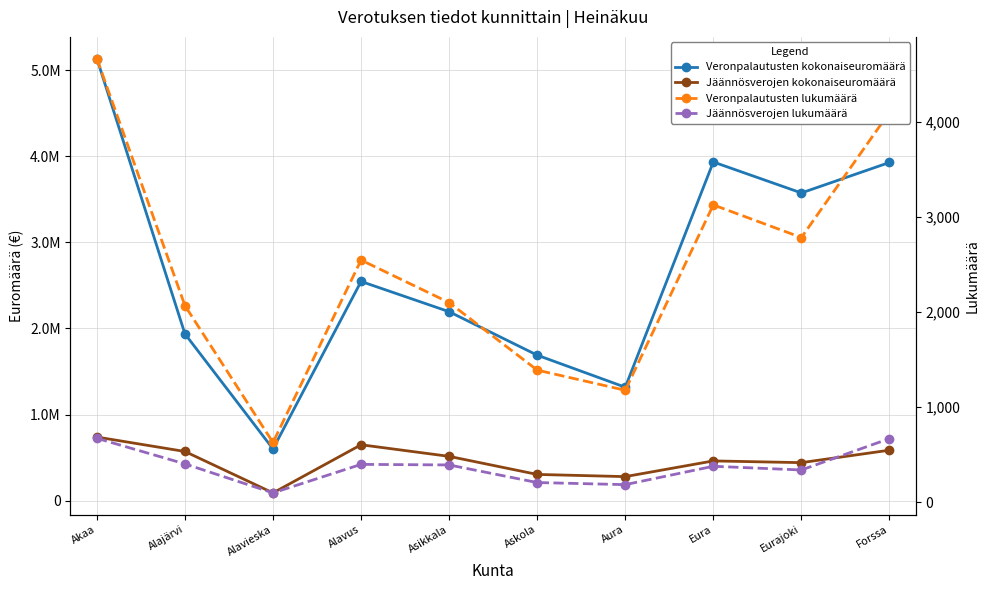

Is the value of Jäännösverojen lukumäärä at Akaa greater than the value of Veronpalautusten lukumäärä at Eura?

No